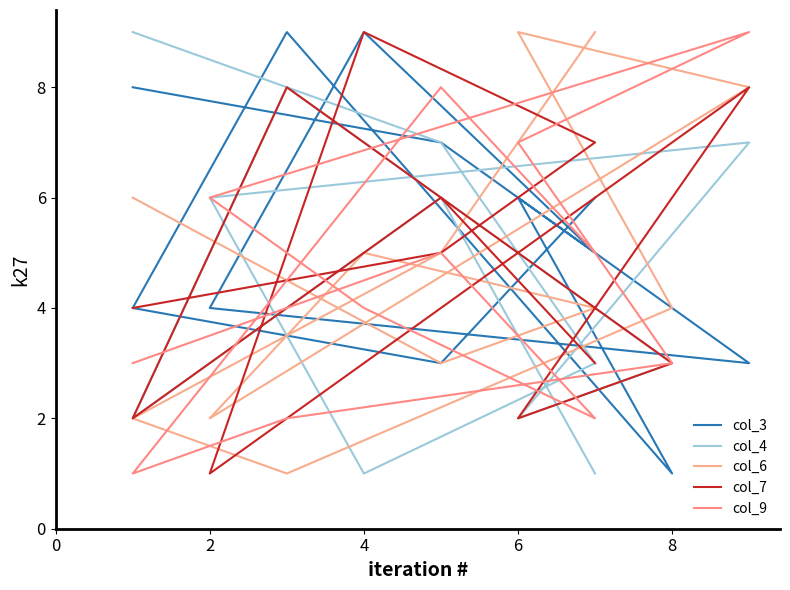

What is the minimum value shown in the chart?

1